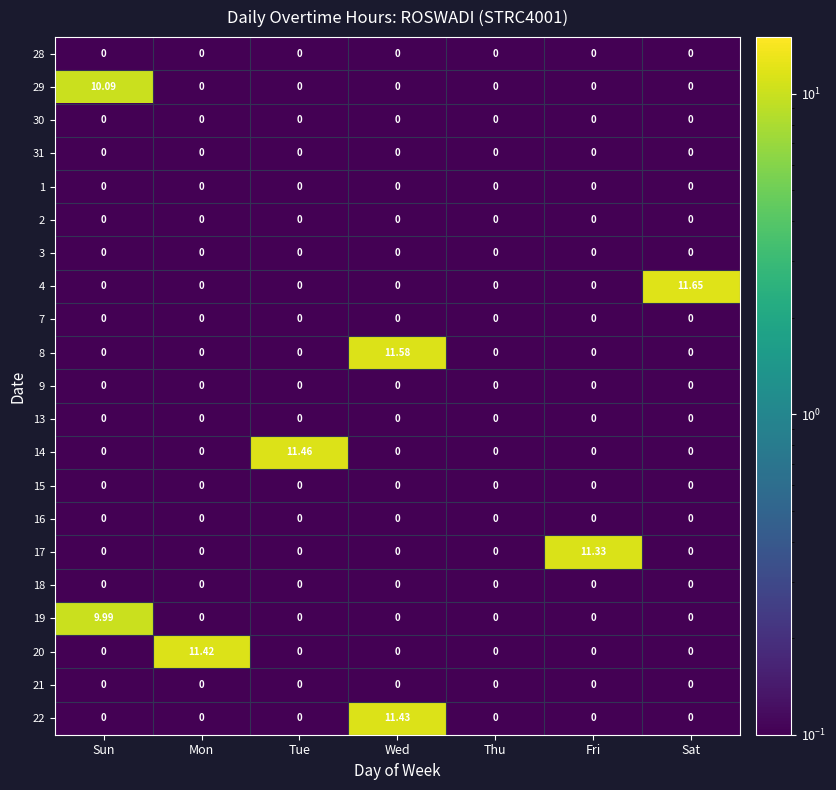

List the labels in order of 17 value, smallest first.

Sun, Mon, Tue, Wed, Thu, Fri, Sat